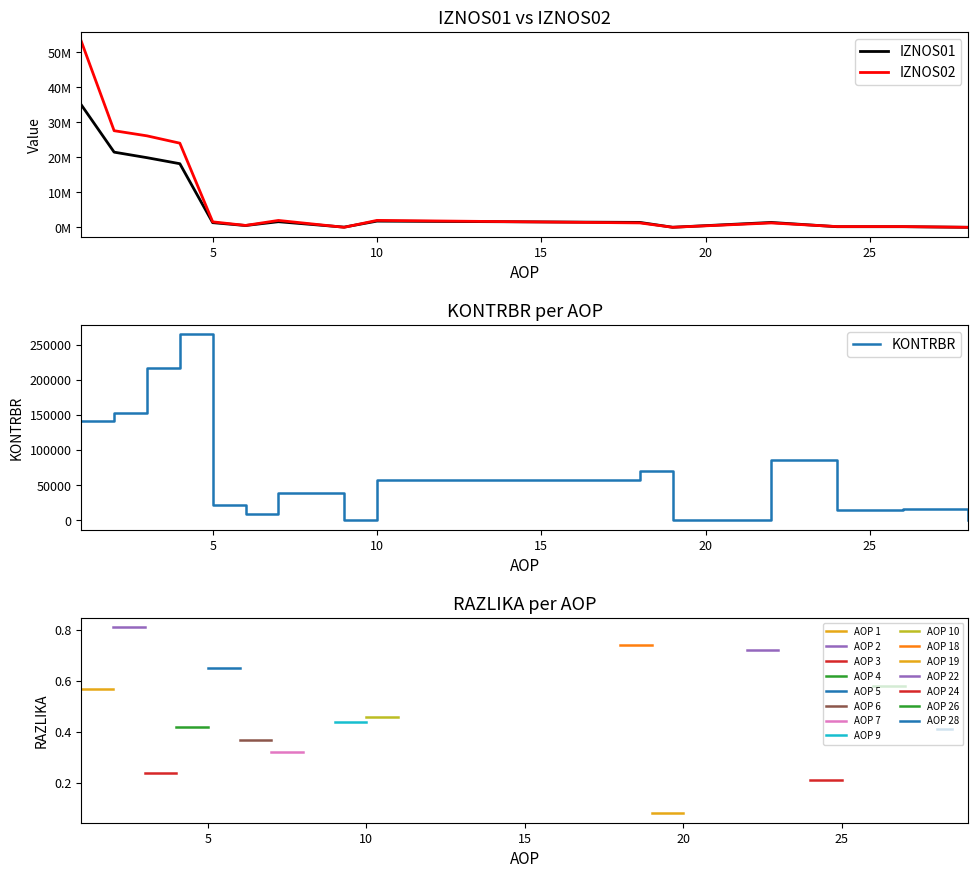

How many data points in IZNOS02 are less than 1255439?

7